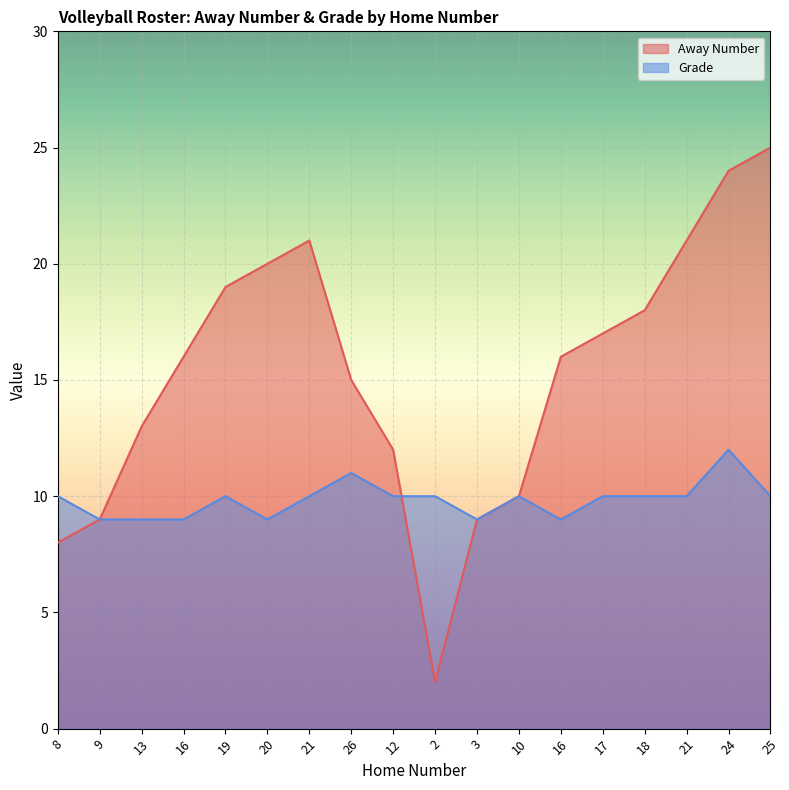

The value of Grade at 21 is 6. True or false?

False